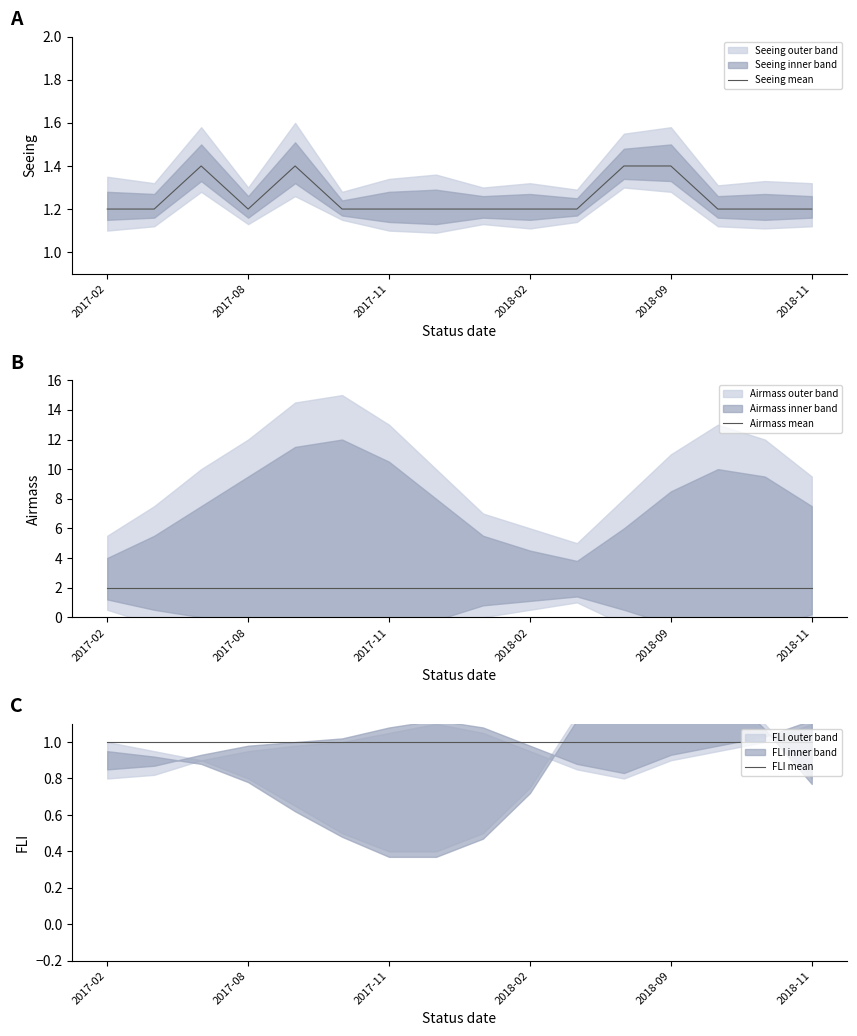

The Seeing mean series shows 0.5 at 2017-02. True or false?

False